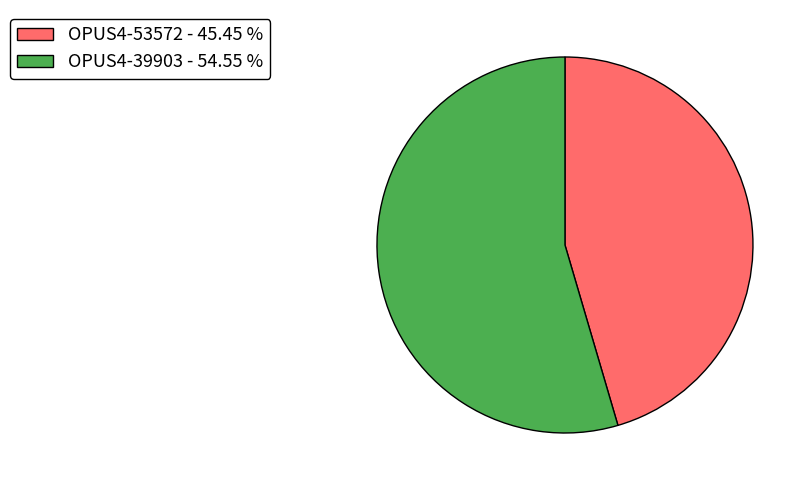

Is there any slice that represents more than half of the pie?

Yes